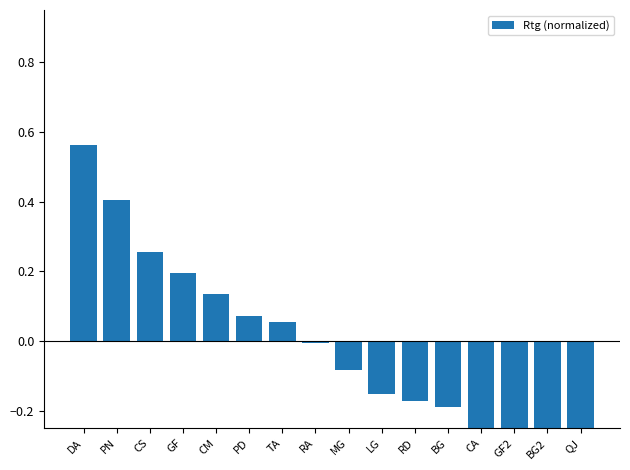

True or false: the data shows -0.4 at CA.

False